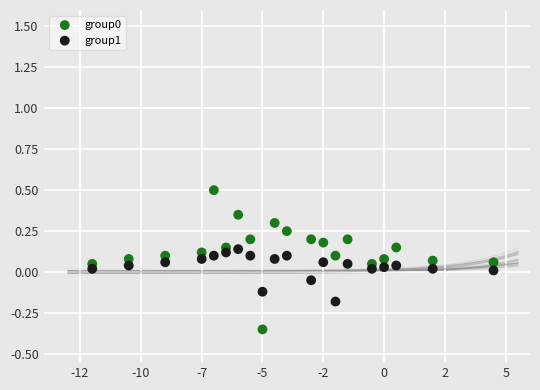

What is the X range (max minus min) for the scatter plot?

16.5